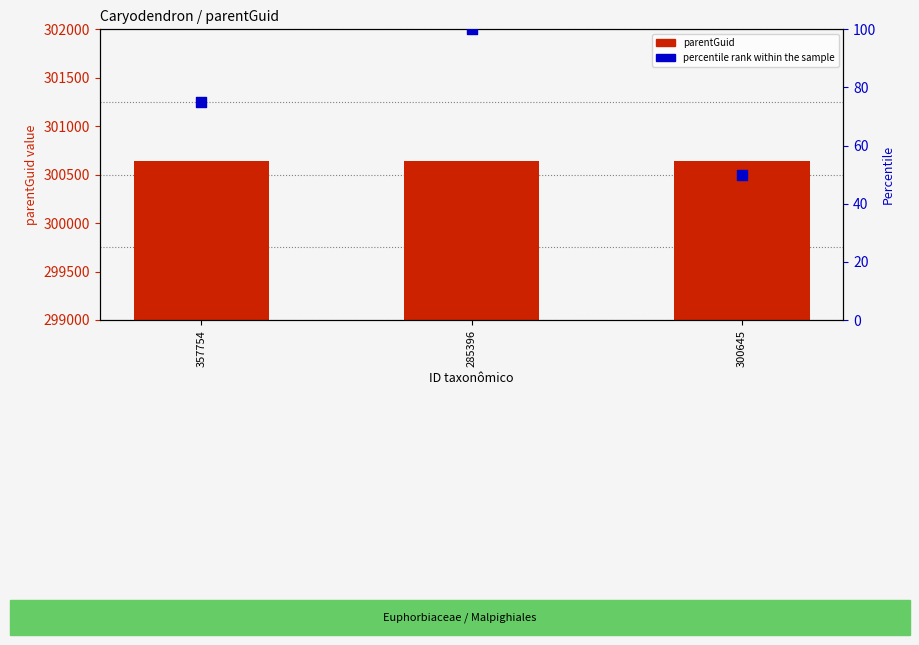

Which series has the largest Y range (max minus min)?

percentile rank within the sample